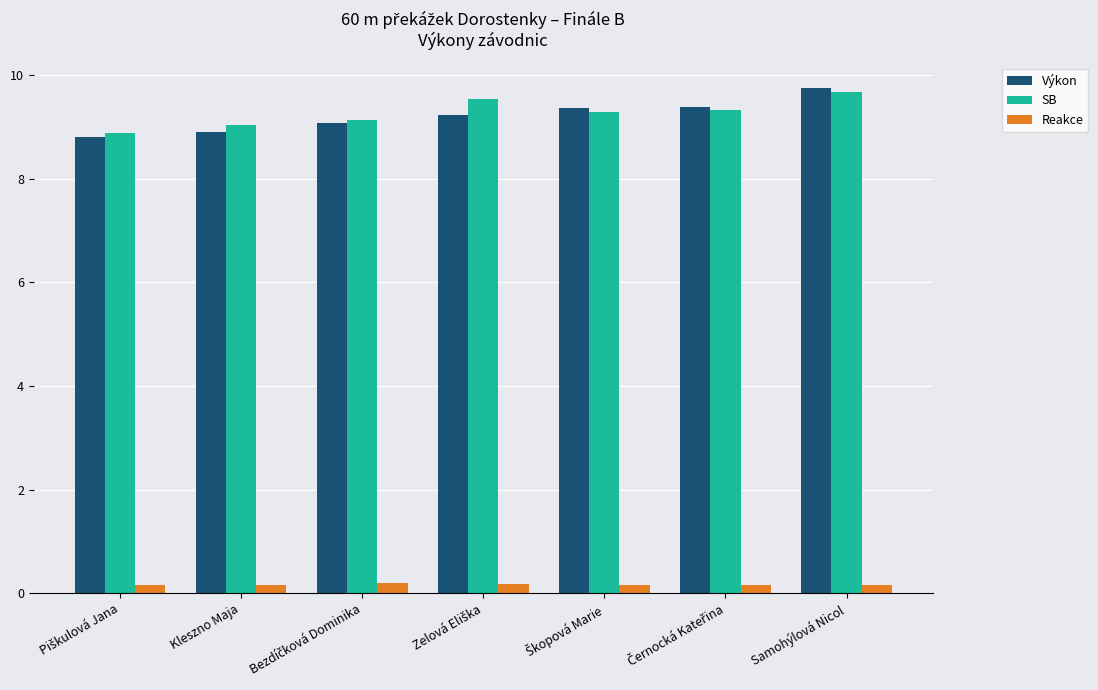

What is the maximum value for SB?

9.7